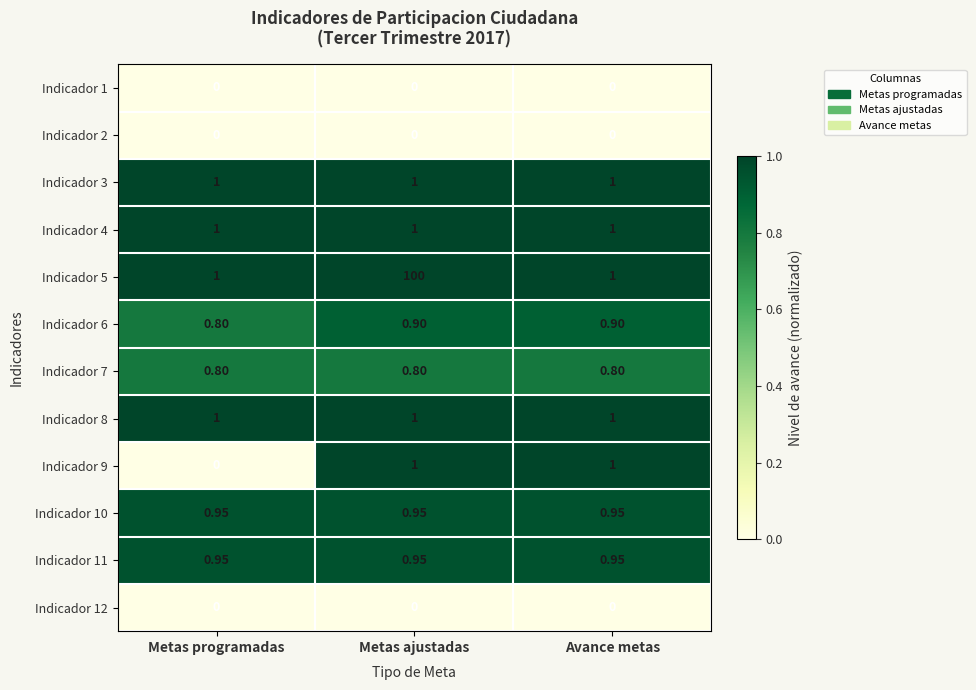

Which category has the lowest value in the Indicador 9 series?

Metas programadas